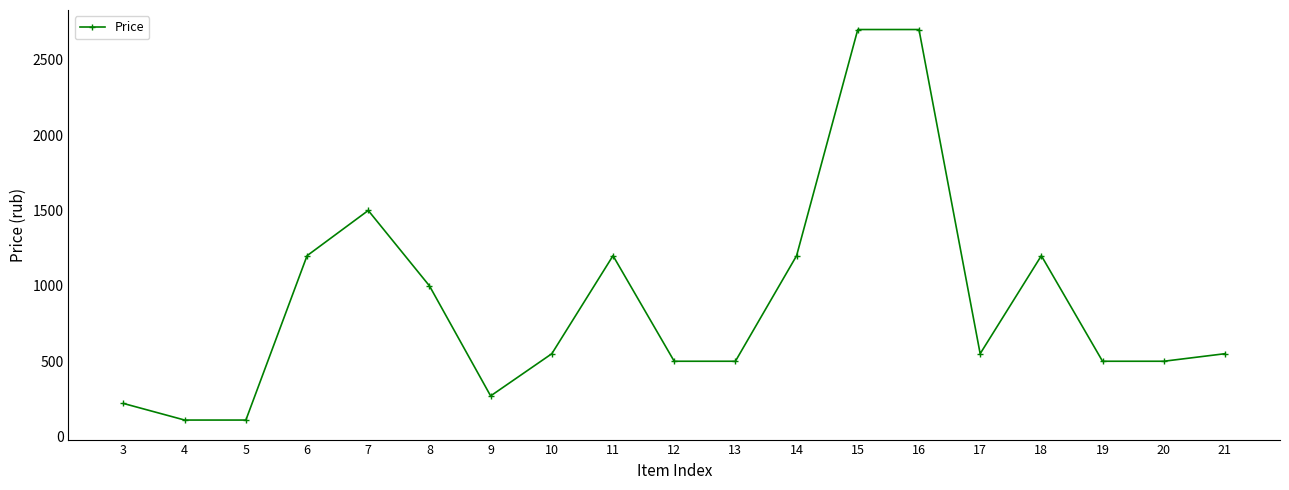

What is the greatest value displayed?

2700